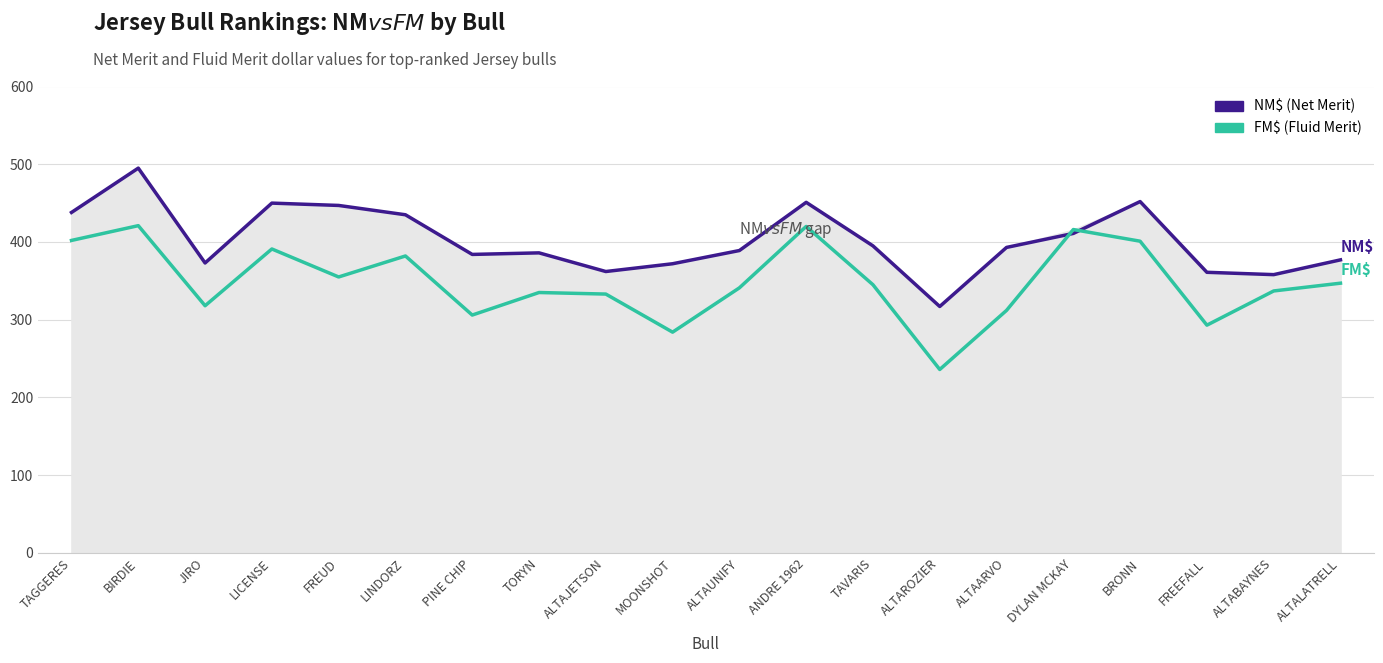

What is the label of the 16th point from the right?

FREUD